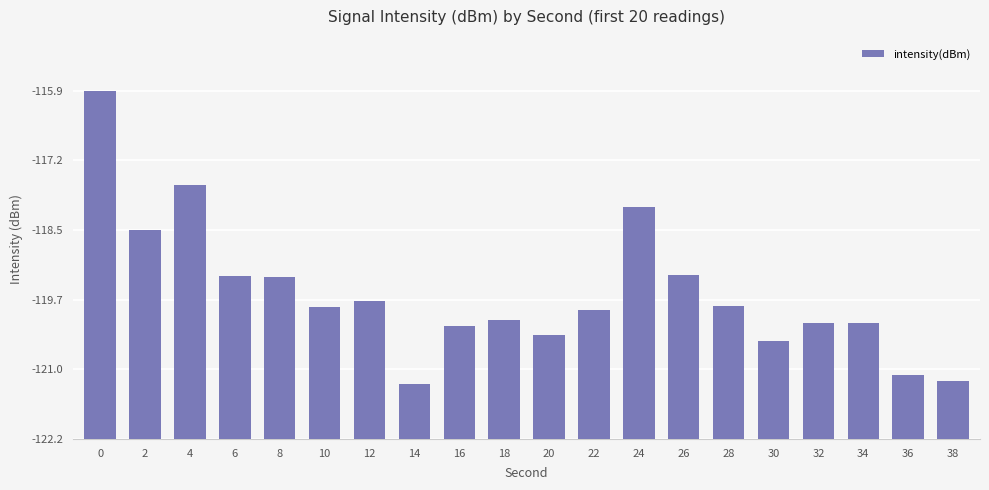

What is the change in value from 14 to 32?

+1.1